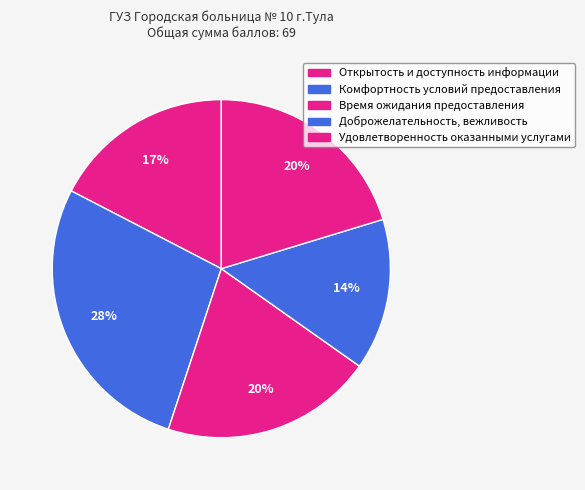

How many slices are in this pie chart?

5